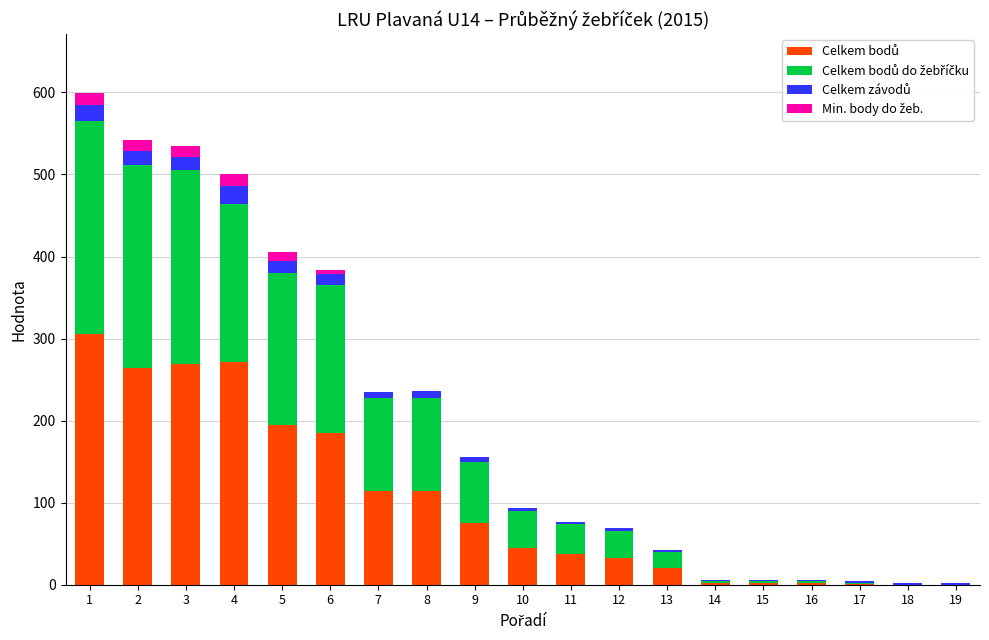

Are the bars grouped side by side (vs. stacked)?

No